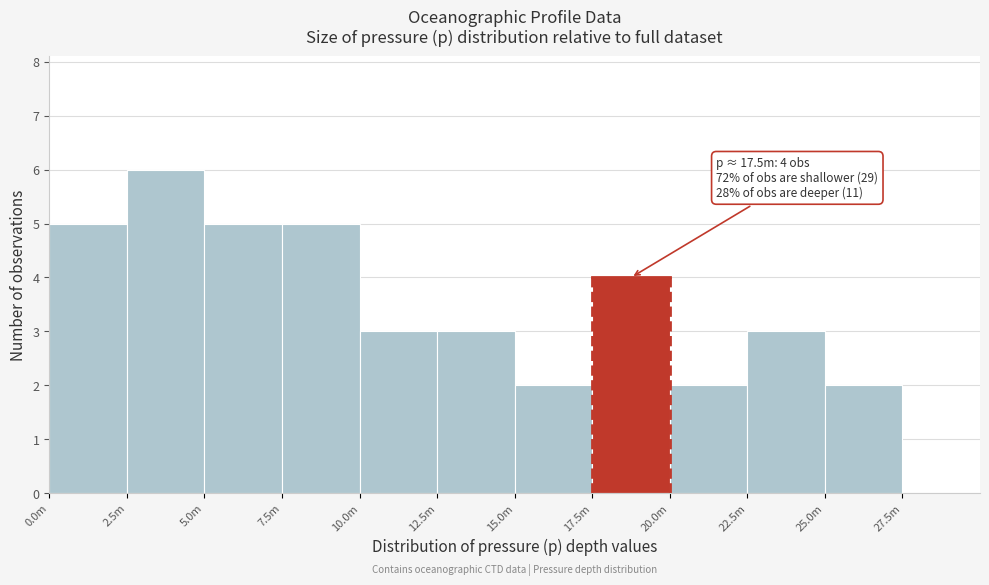

Reading left to right, extract all data points from this chart.

0.0m=5	2.5m=6	5.0m=5	7.5m=5	10.0m=3	12.5m=3	15.0m=2	17.5m=4	20.0m=2	22.5m=3	25.0m=2